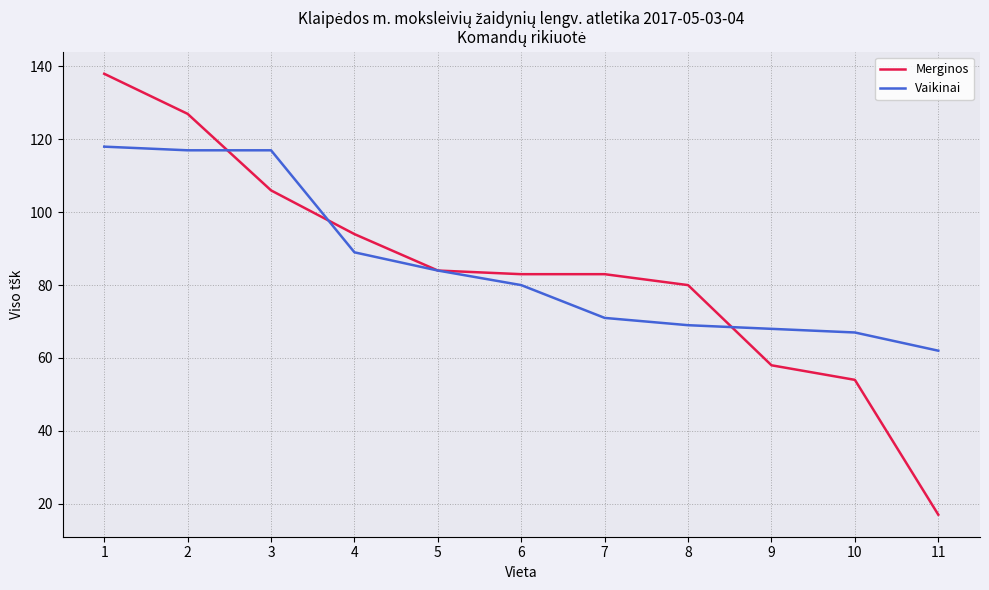

Which series has the widest spread of values?

Merginos